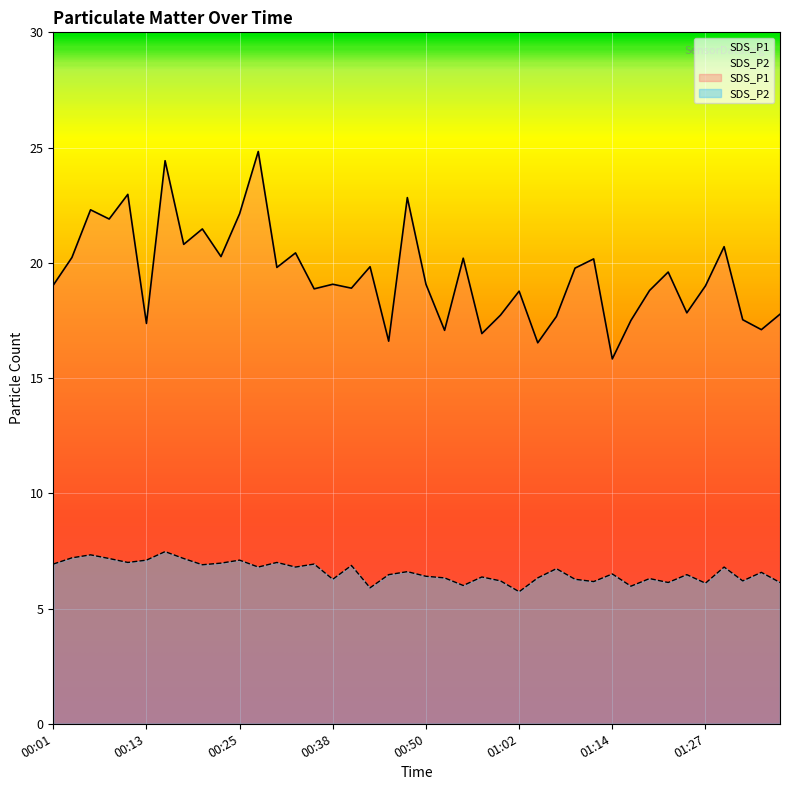

What value does the SDS_P2 series have at 00:20?

6.9